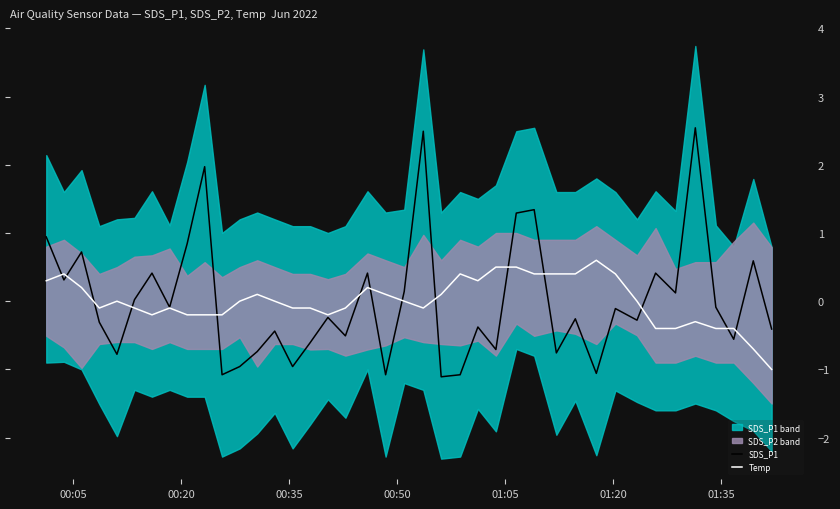

What is the highest value of the Temp series?

0.6